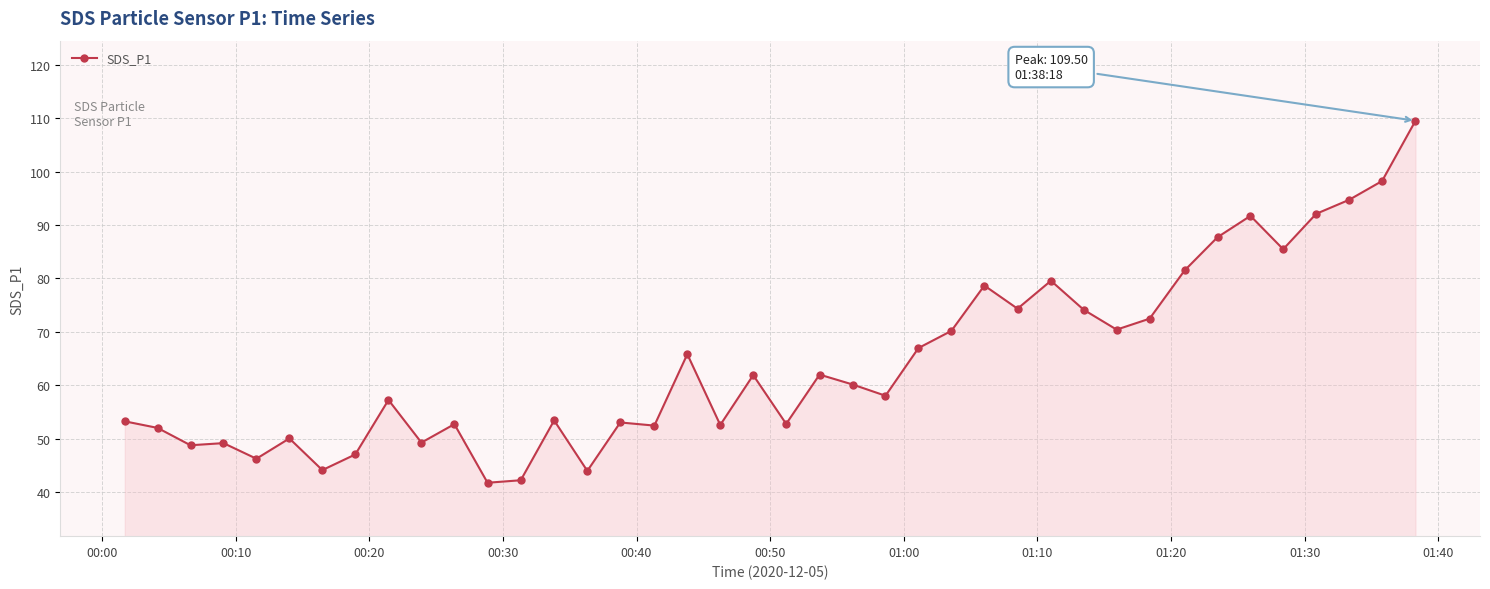

What is the smallest value displayed?

41.7